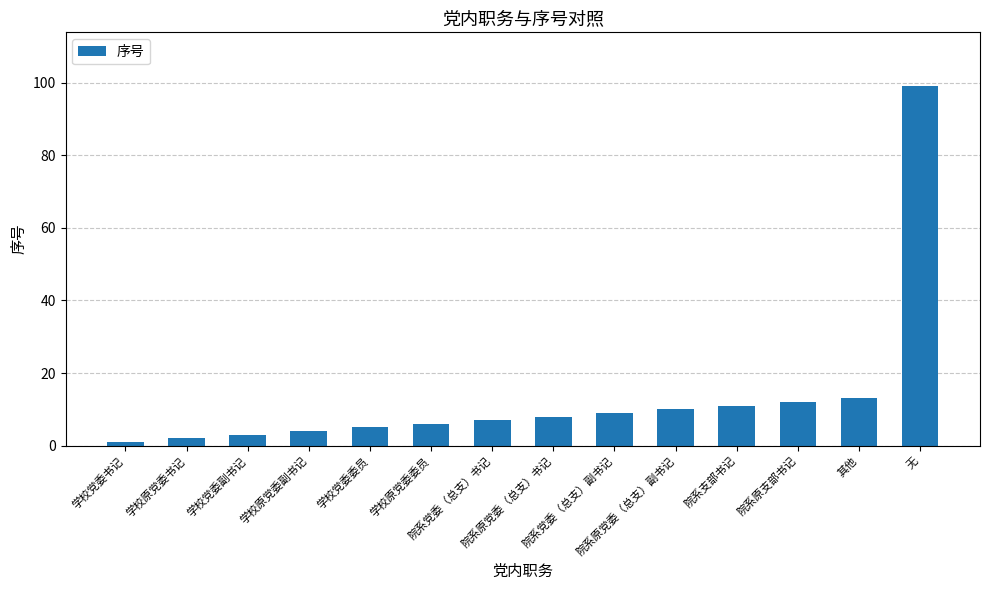

What is the greatest value displayed?

99